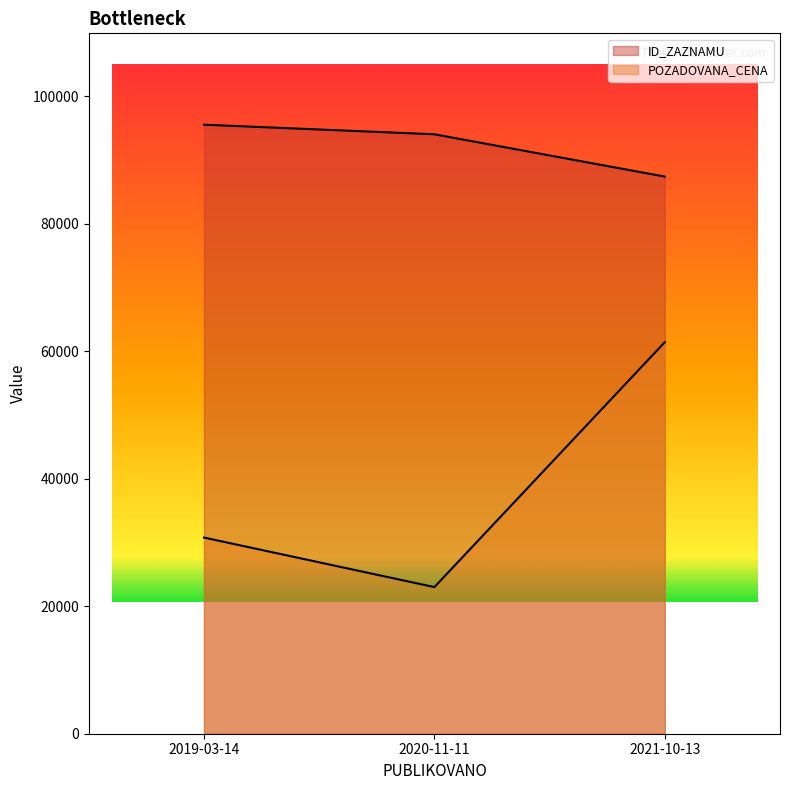

What is the average value of the POZADOVANA_CENA series?

38397